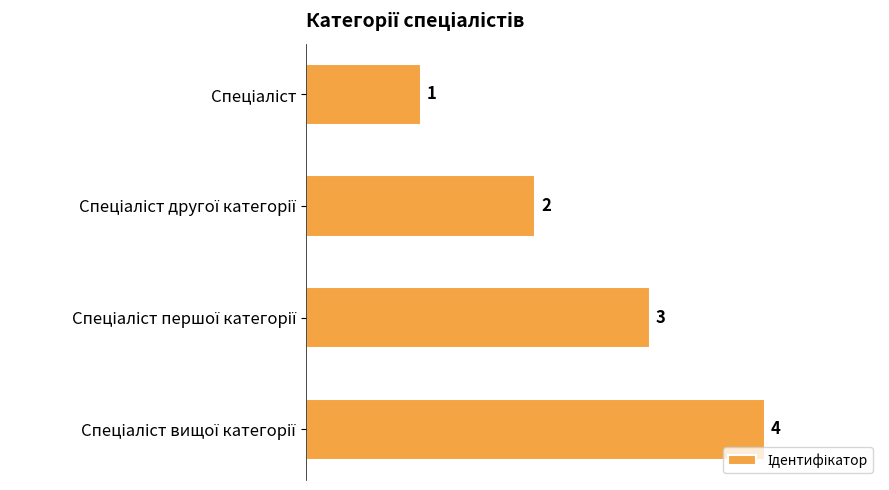

Count the number of data series in this chart.

1